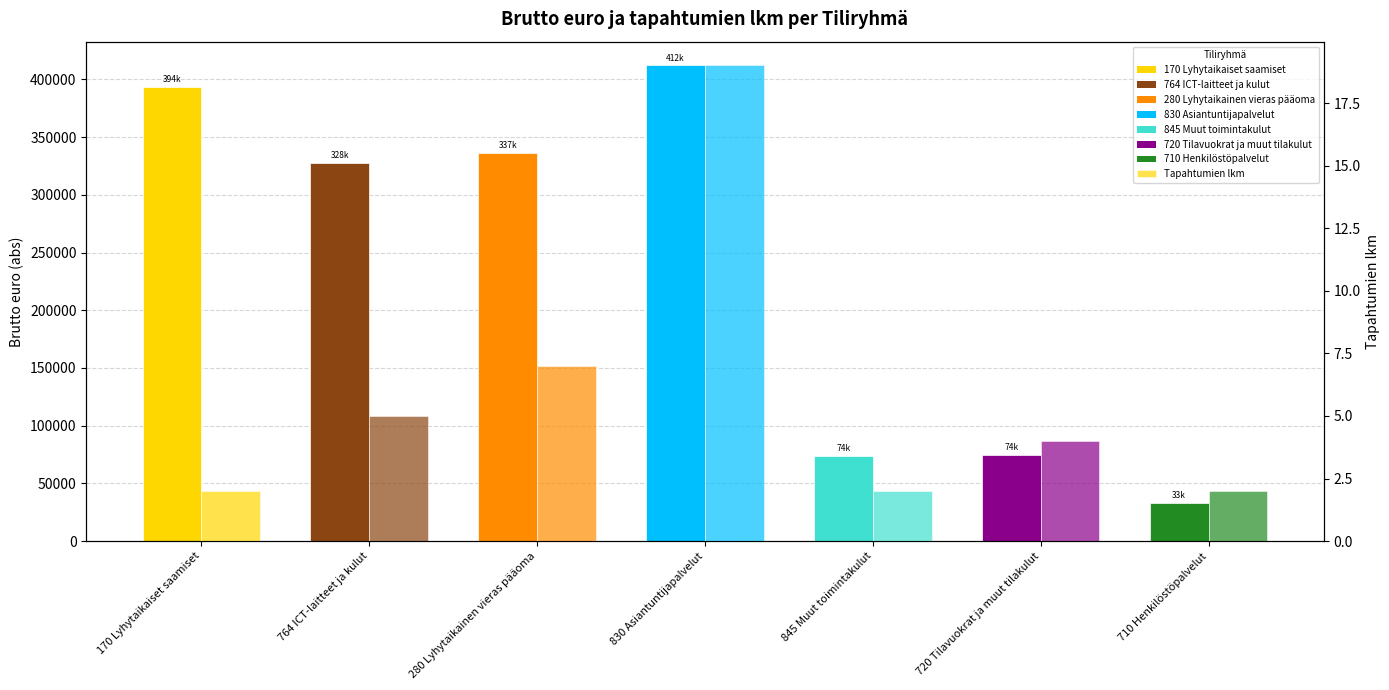

Rank the series by their average value, from lowest to highest.

Tapahtumien lkm, Brutto euro (abs)